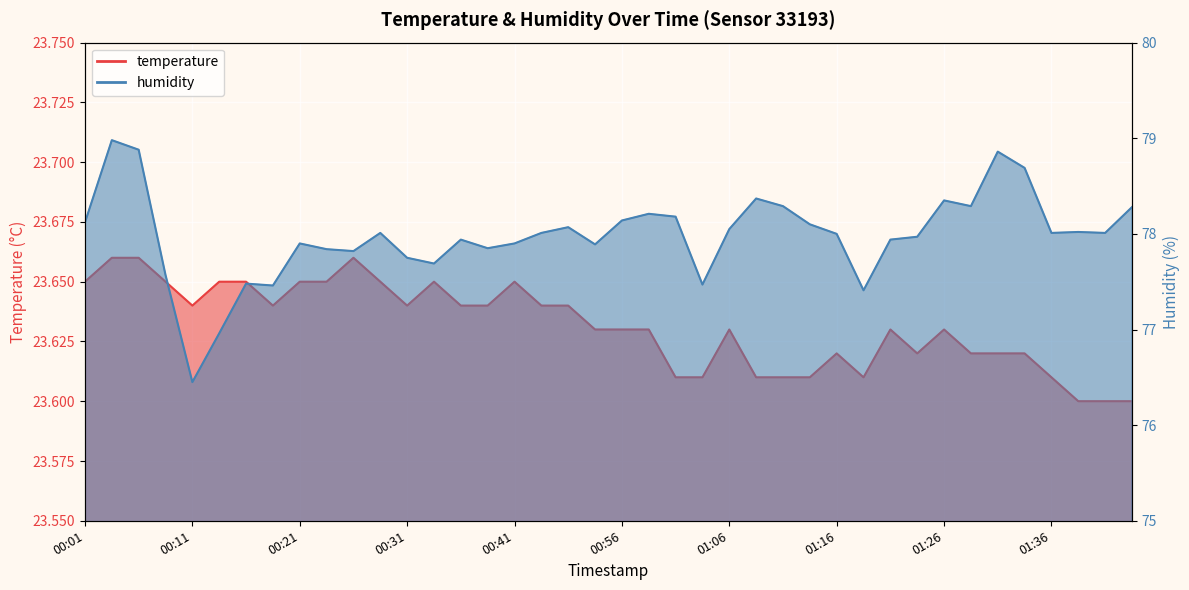

True or false: humidity has a value of 78.0 at 00:49.

True